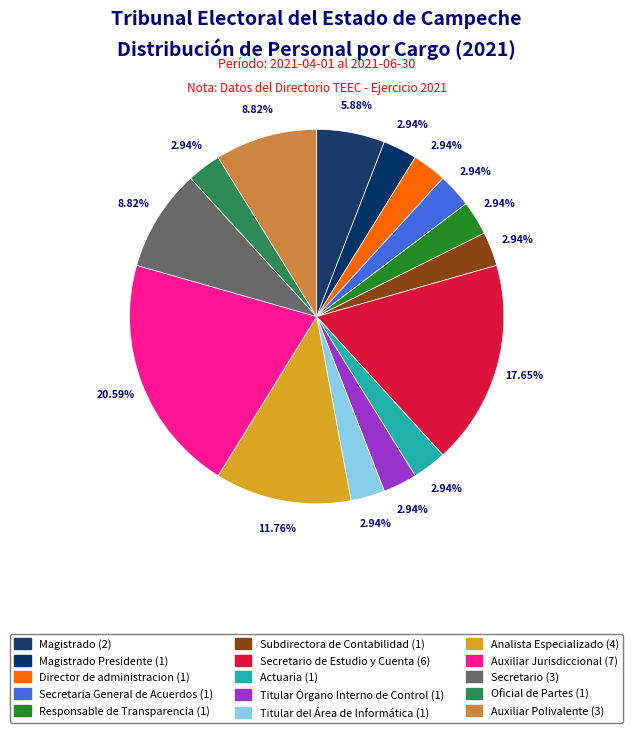

How many slices are in this pie chart?

15